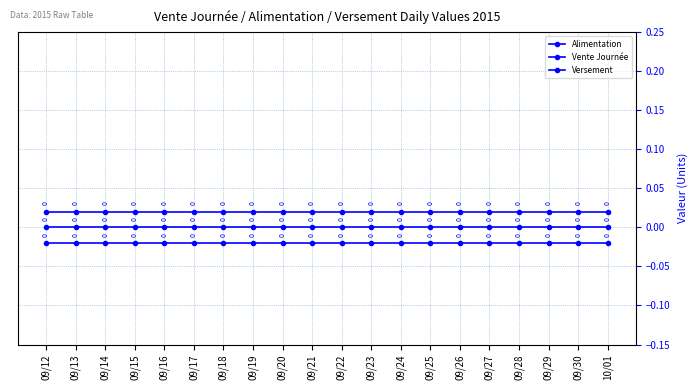

True or false: Versement and Vente Journée intersect in this chart.

False